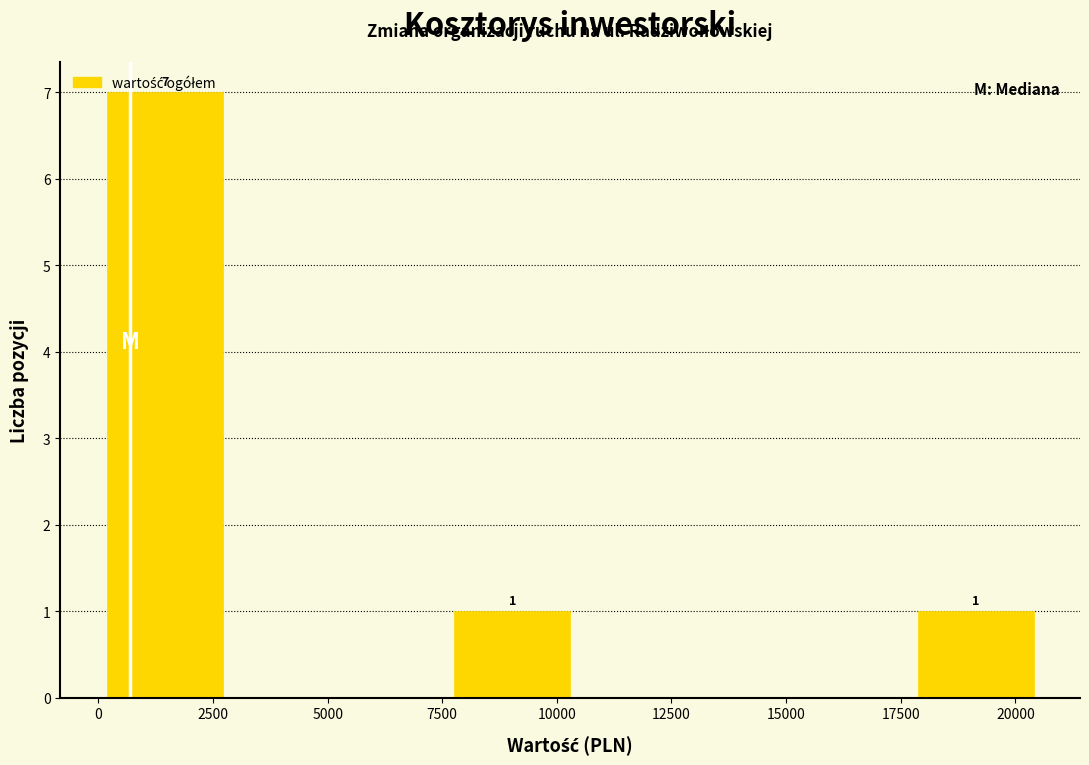

Over which range of the x-axis is the bar tallest?

0 to 2500